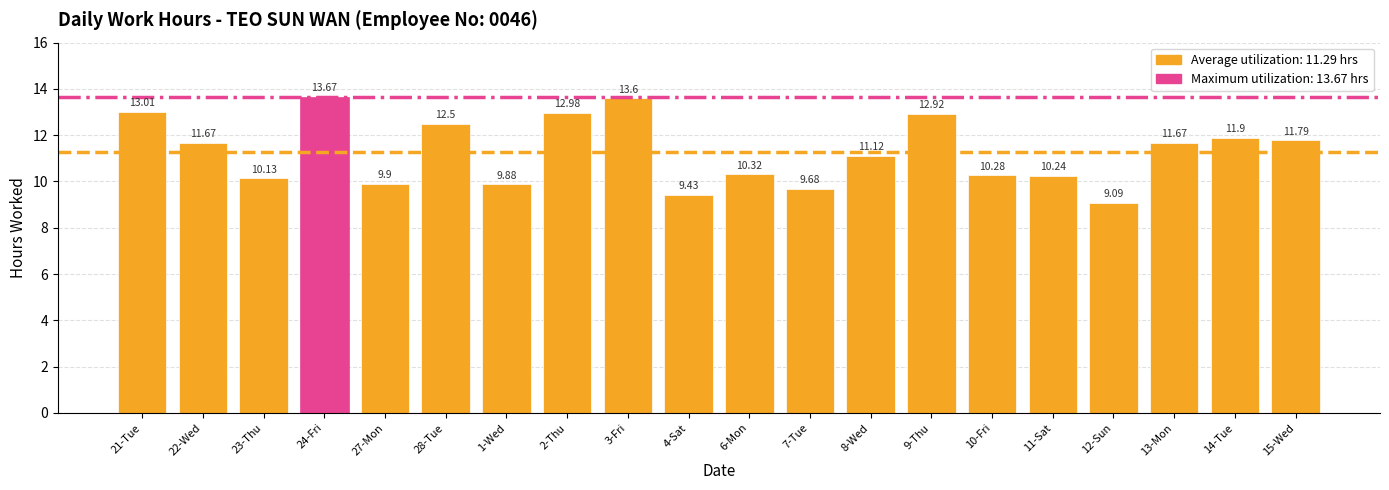

What is the label of the 10th bar from the left?

4-Sat